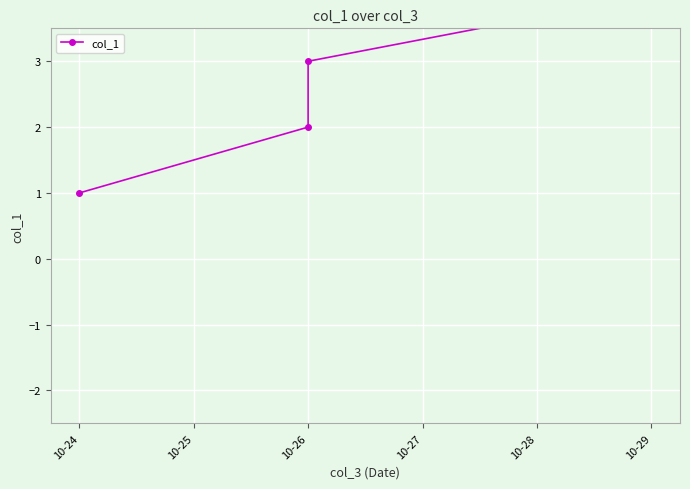

What is the sum of the values at 10-29 and 10-24?

7